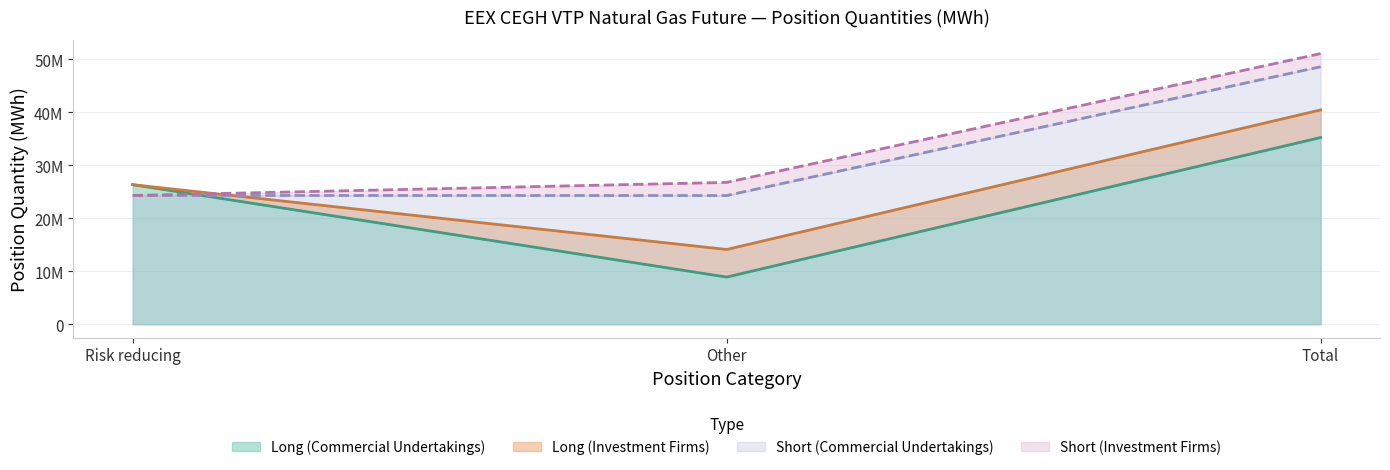

Is it true that Long (Commercial Undertakings) equals 46325249.1 at Total (Long)?

False